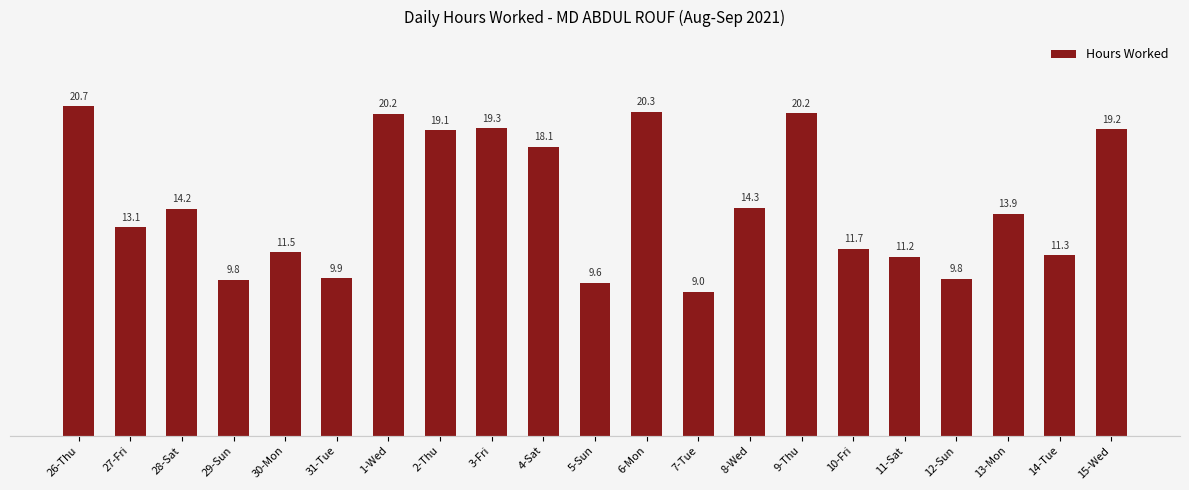

What is the label of the 18th bar from the left?

12-Sun